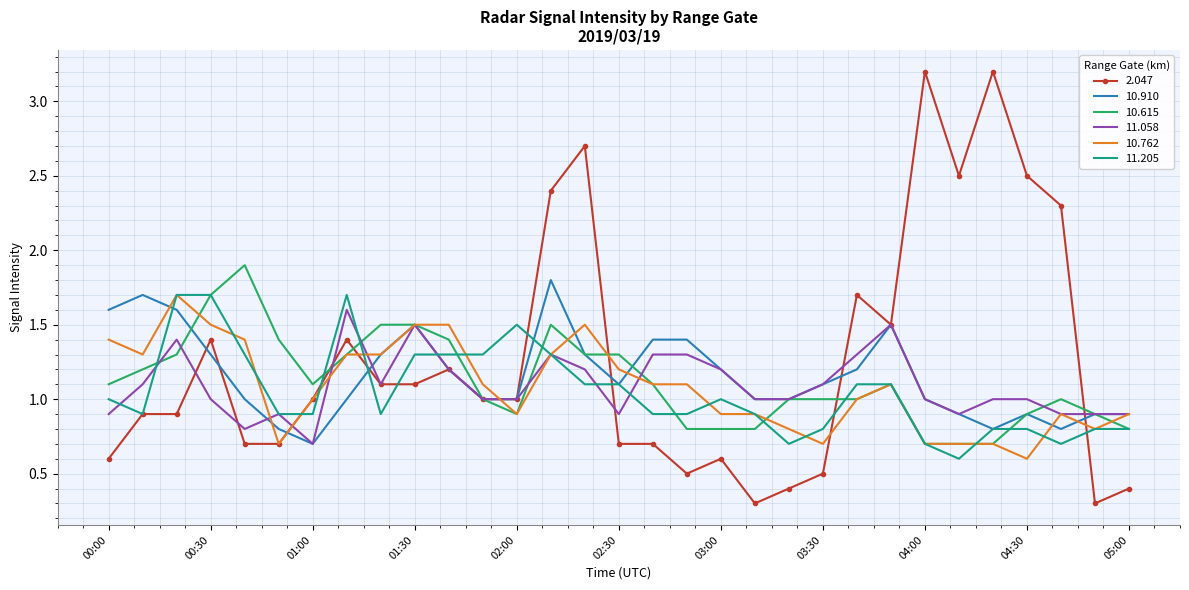

Which series has the largest range (max minus min)?

2.047